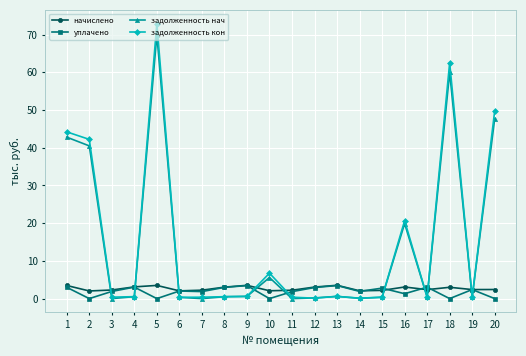

What is the value of the задолженность кон point at the 3rd from the left?

0.4